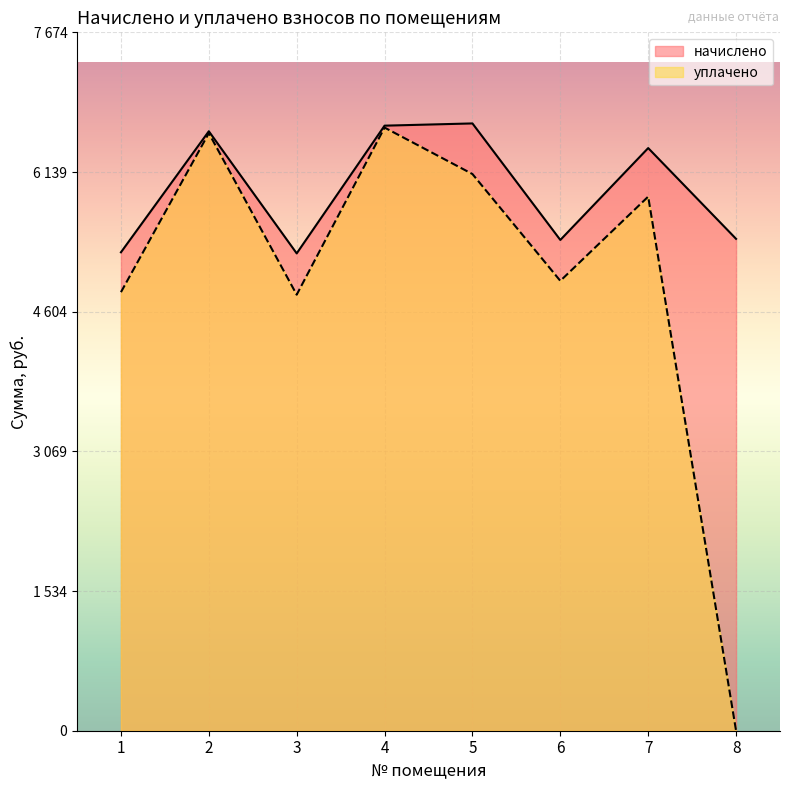

Reading left to right, transcribe all the data shown in this chart.

начислено: 1=5257.2	2=6586.9	3=5245.0	4=6648.5	5=6673.1	6=5392.7	7=6402.2	8=5404.9
уплачено: 1=4819.1	2=6566.1	3=4791.3	4=6627.4	5=6117.0	6=4943.3	7=5868.7	8=0.0